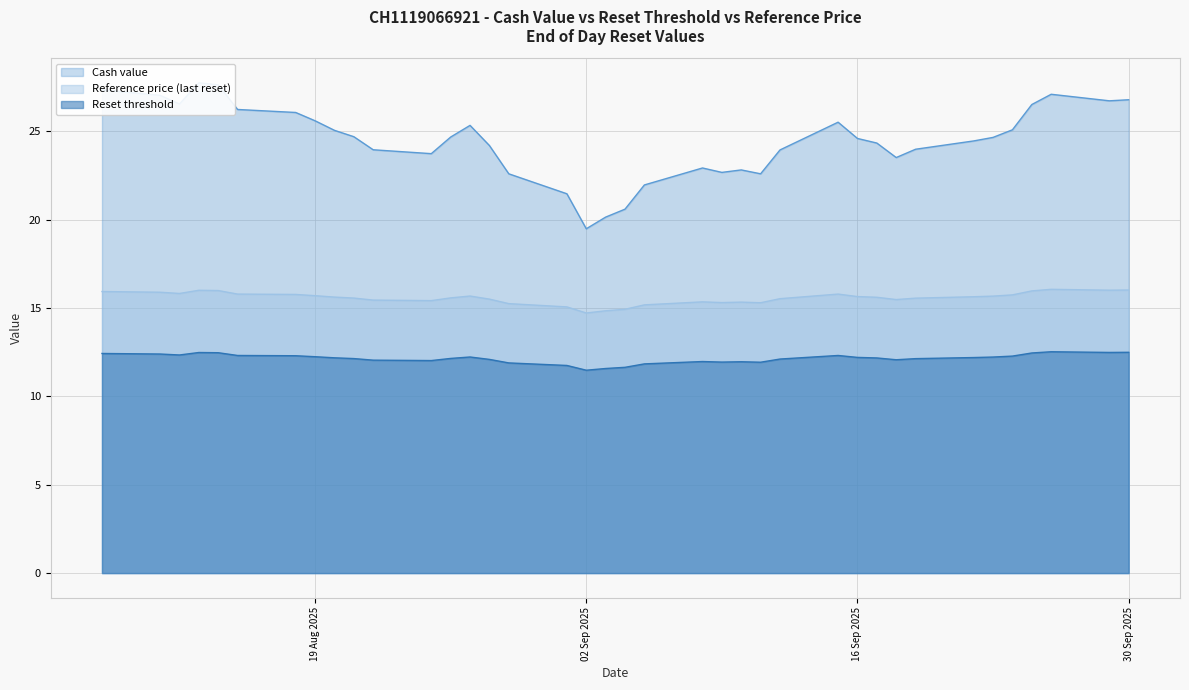

Between 2025-08-11 and 2025-08-15, which is larger?

2025-08-11